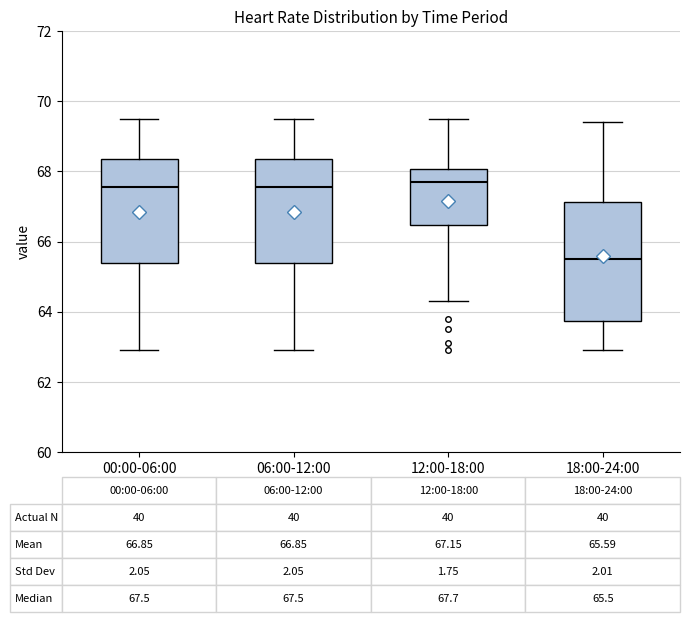

Comparing the boxes themselves (not the whiskers), which one is the tallest?

18:00-24:00